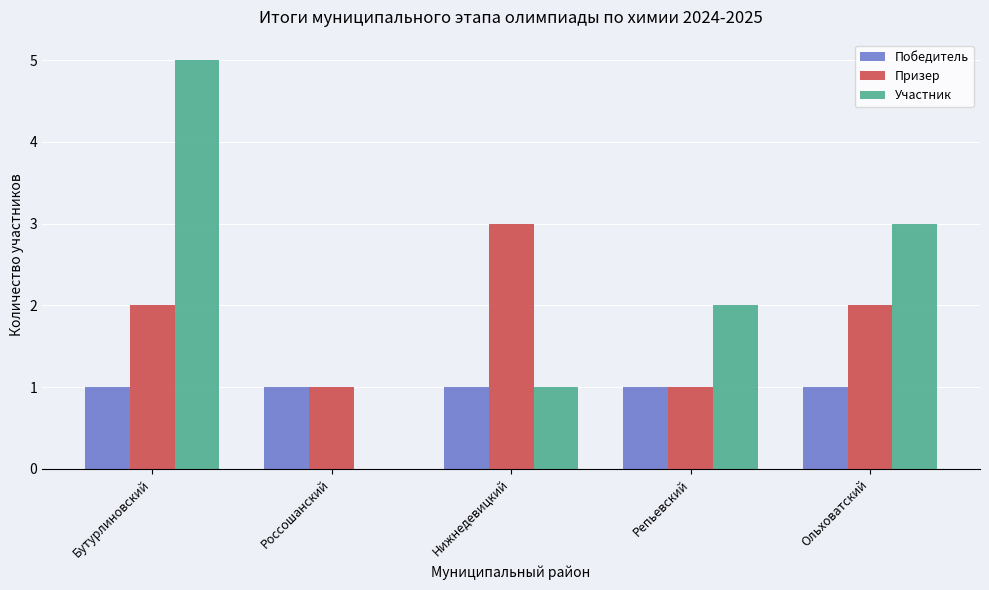

Reading right to left, list all the values displayed in this chart.

Победитель: Ольховатский=1	Репьевский=1	Нижнедевицкий=1	Россошанский=1	Бутурлиновский=1
Призер: Ольховатский=2	Репьевский=1	Нижнедевицкий=3	Россошанский=1	Бутурлиновский=2
Участник: Ольховатский=3	Репьевский=2	Нижнедевицкий=1	Россошанский=0	Бутурлиновский=5